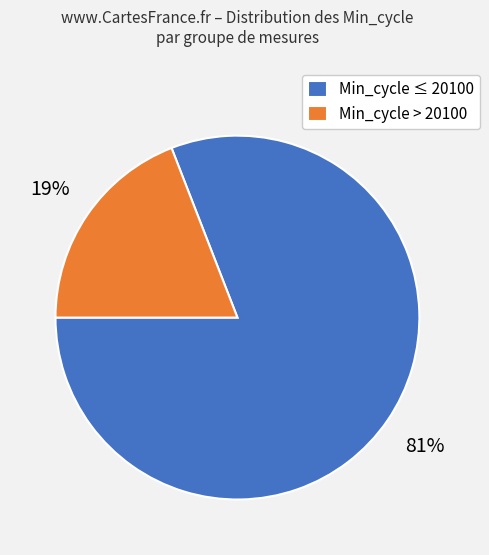

True or false: Min_cycle ≤ 20100 accounts for 73% of the total.

False